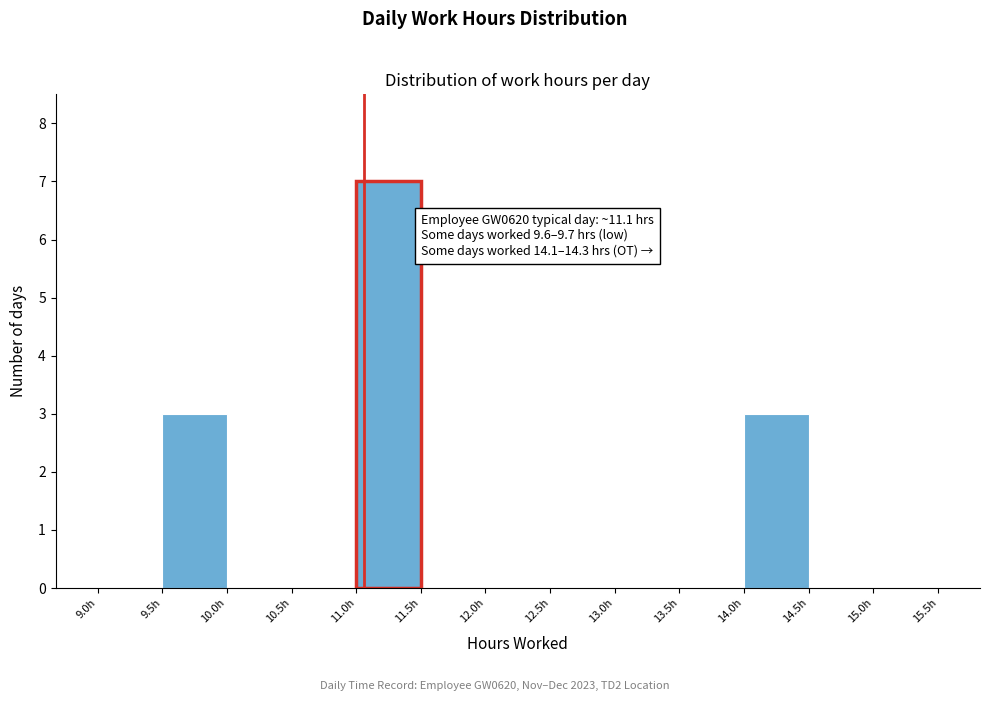

Over which range of the x-axis is the bar tallest?

11.0 to 11.5